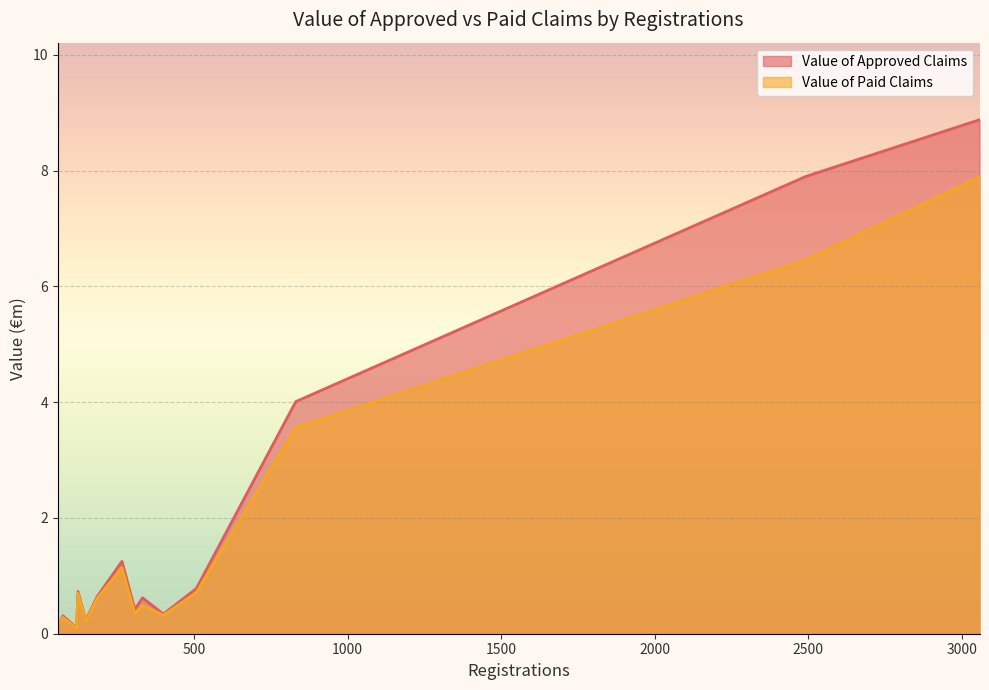

How many lines are shown in the chart?

2